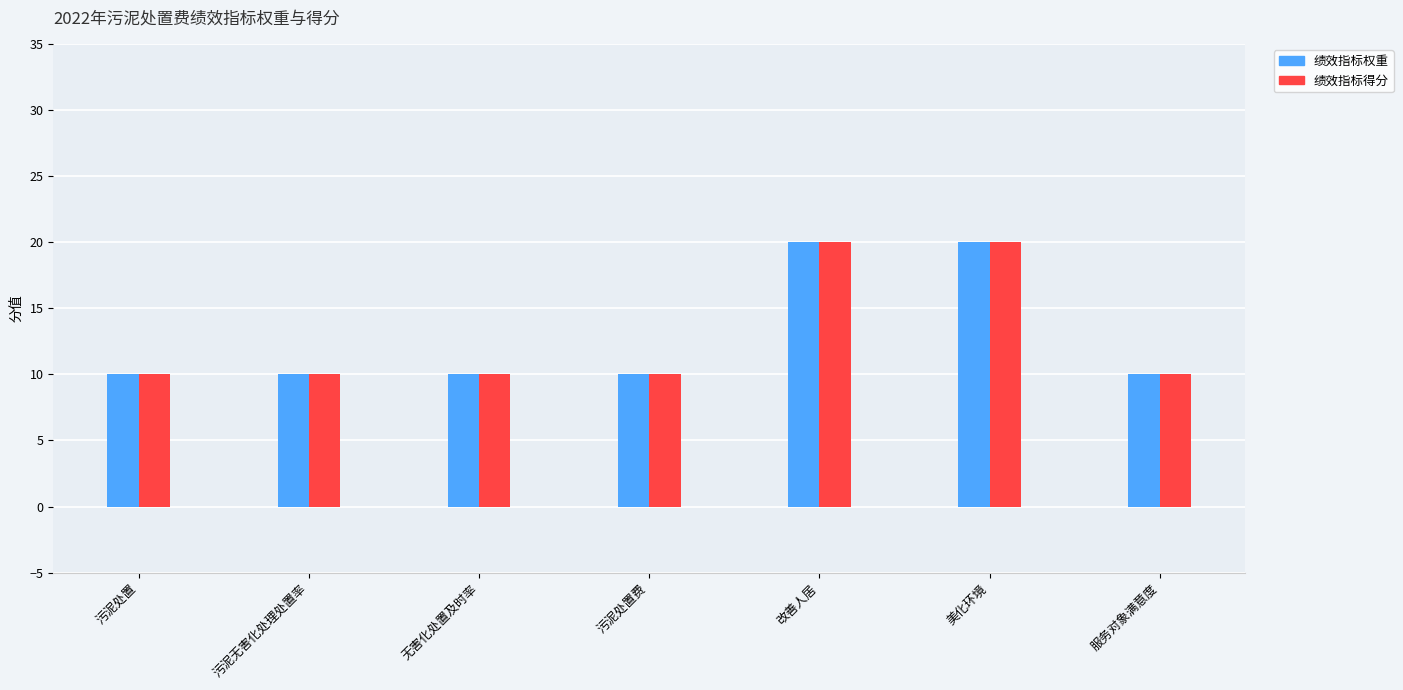

Reading left to right, list all the values displayed in this chart.

指标权重: 10	10	10	10	20	20	10
指标得分: 10	10	10	10	20	20	10